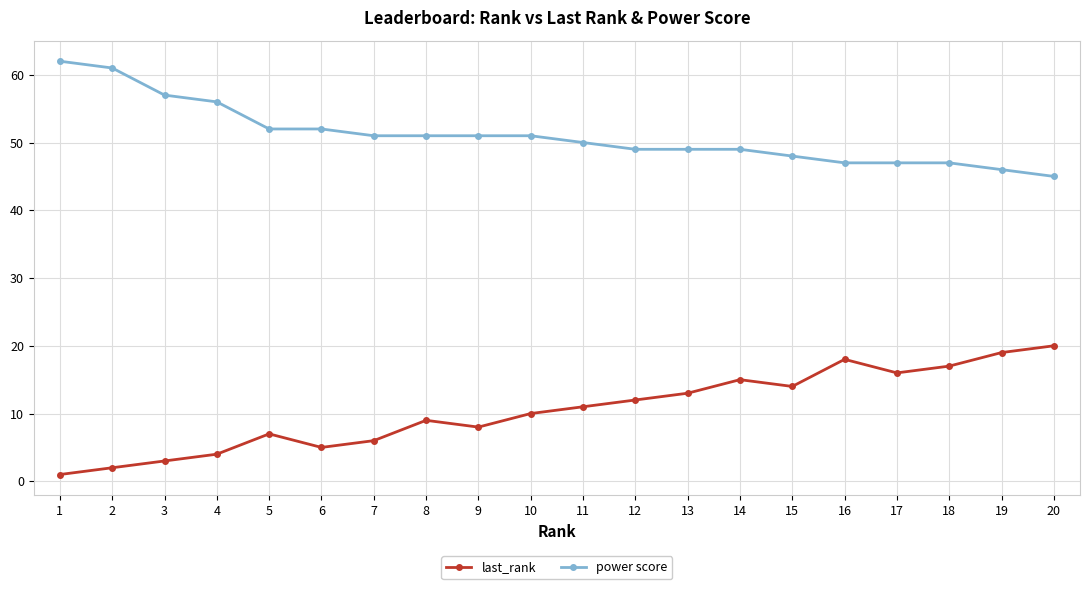

Which series has the largest total across all categories?

power score